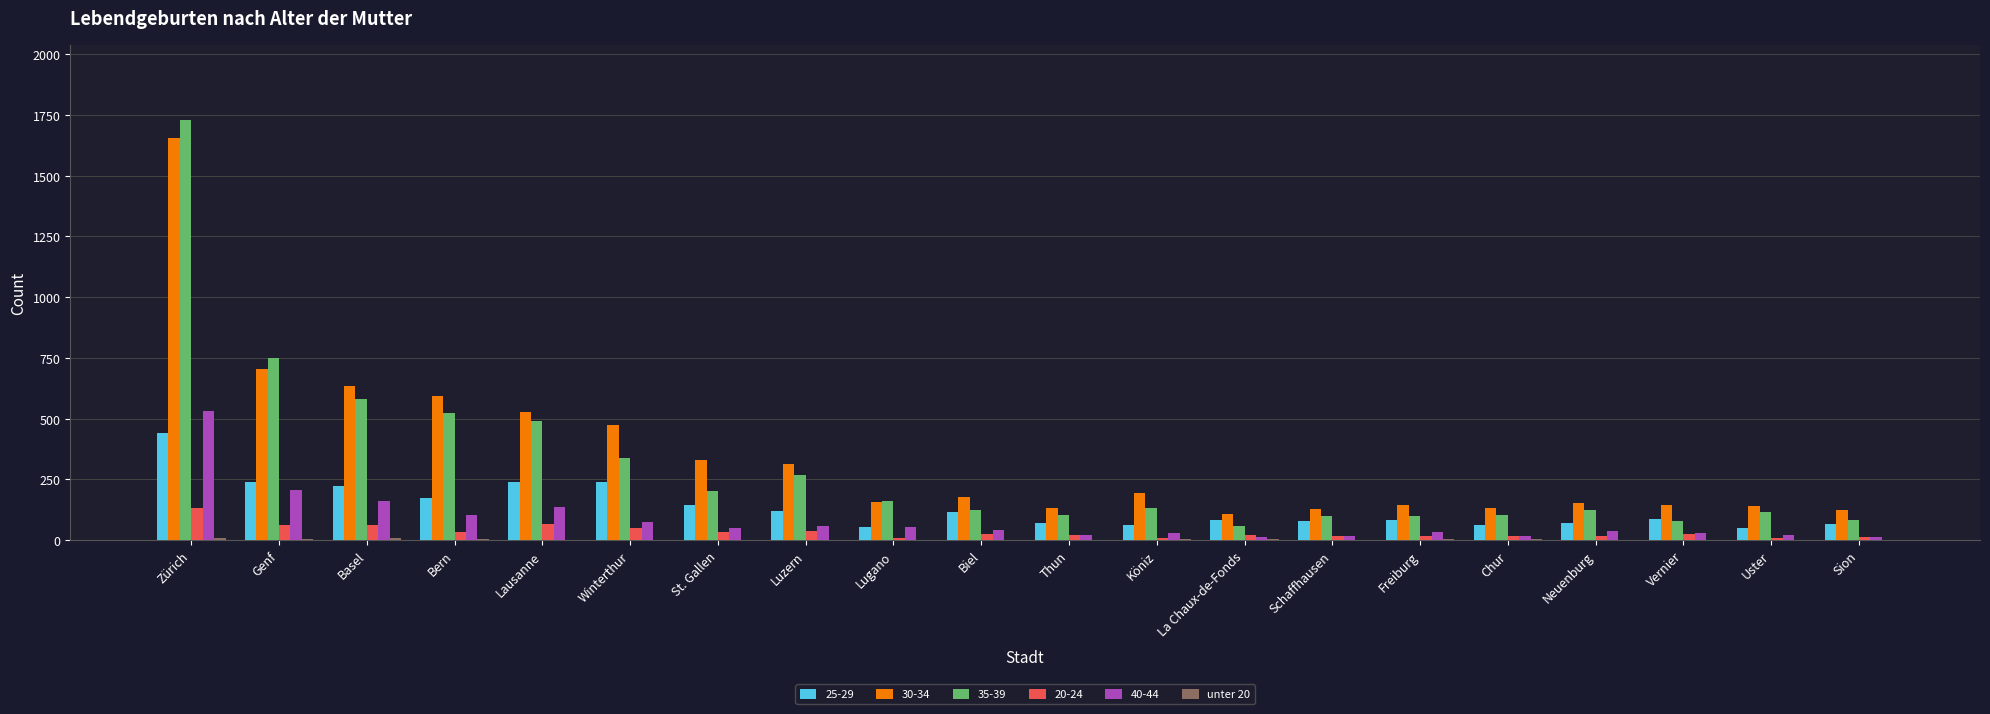

At which label does 35-39 reach its peak?

Zürich